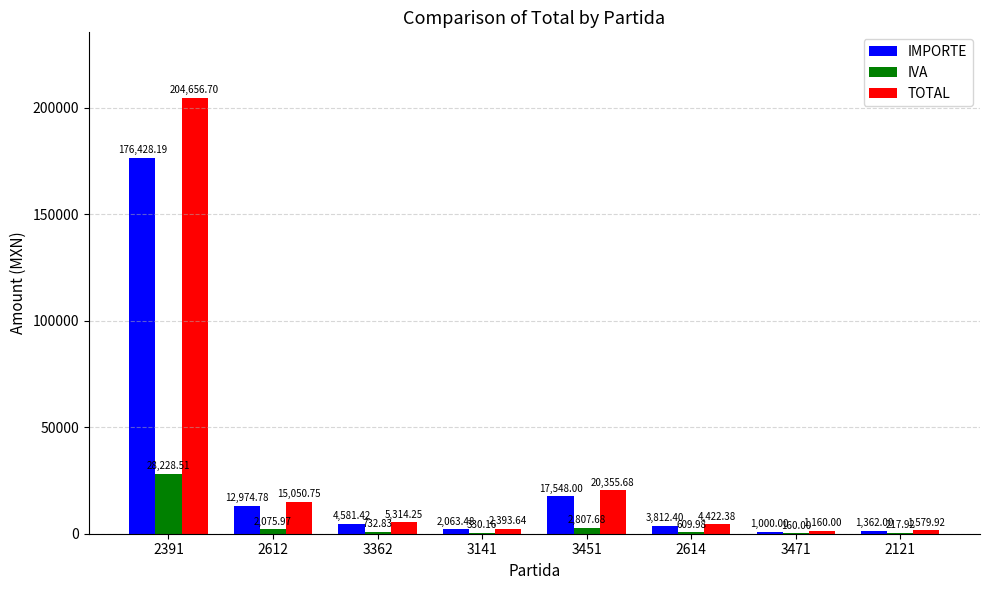

What is the sum of all IMPORTE values?

219770.3